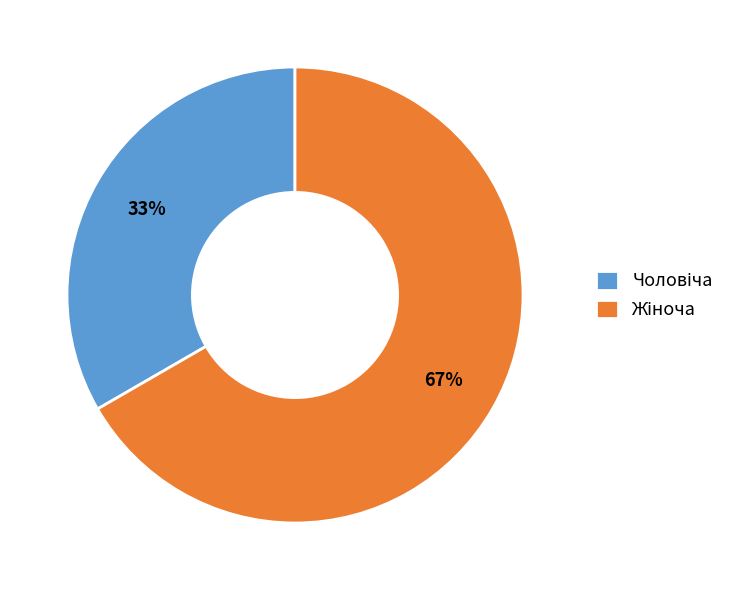

Is there any slice that represents more than half of the pie?

Yes